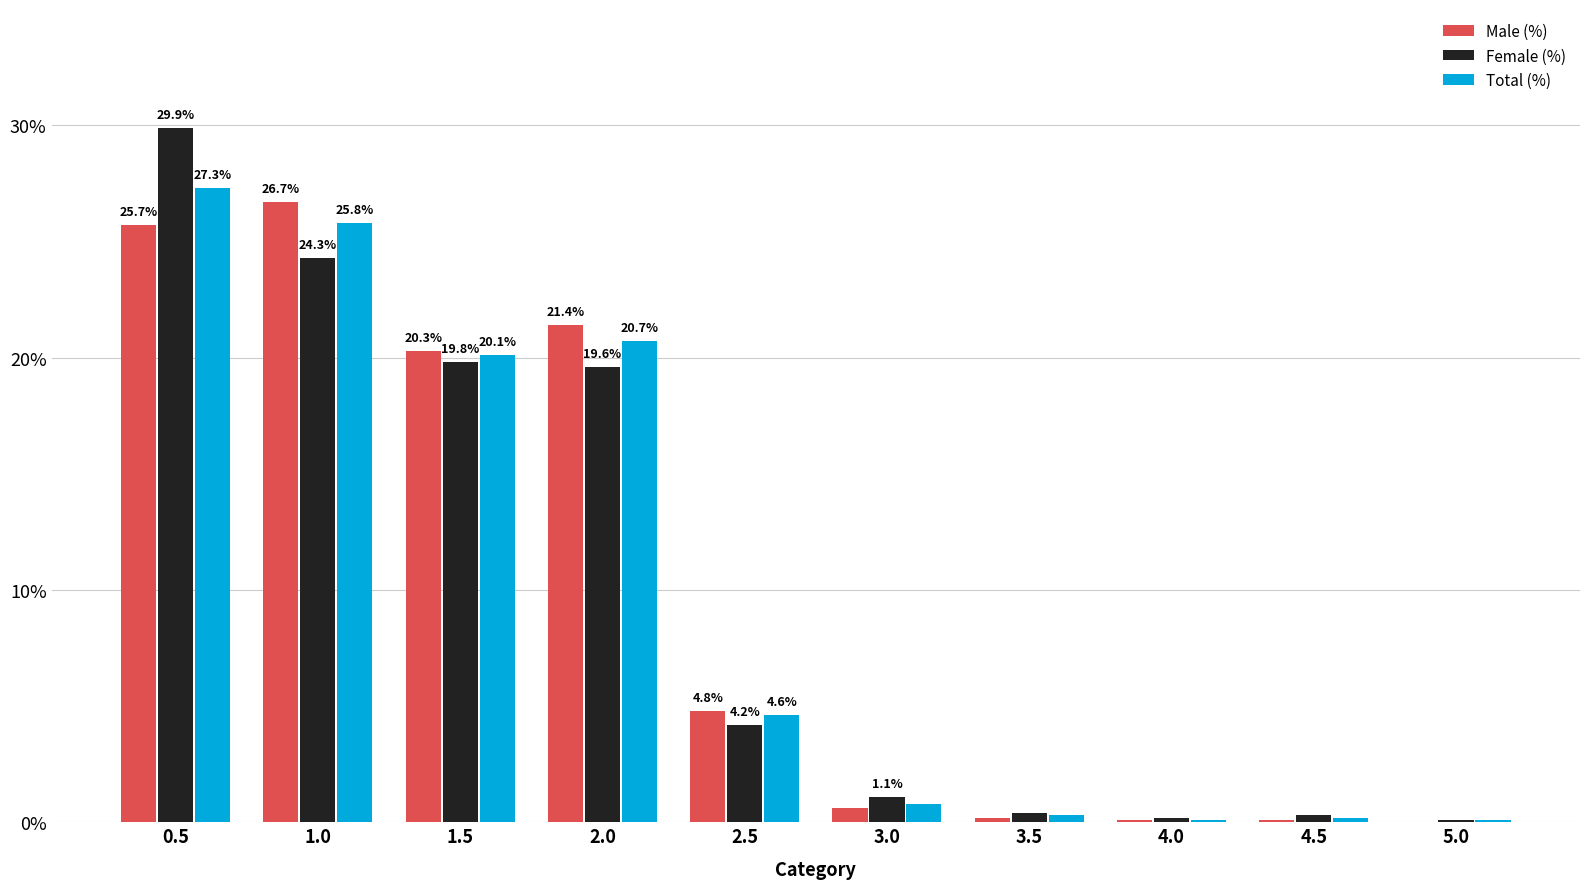

What is the maximum value for Total (%)?

27.3